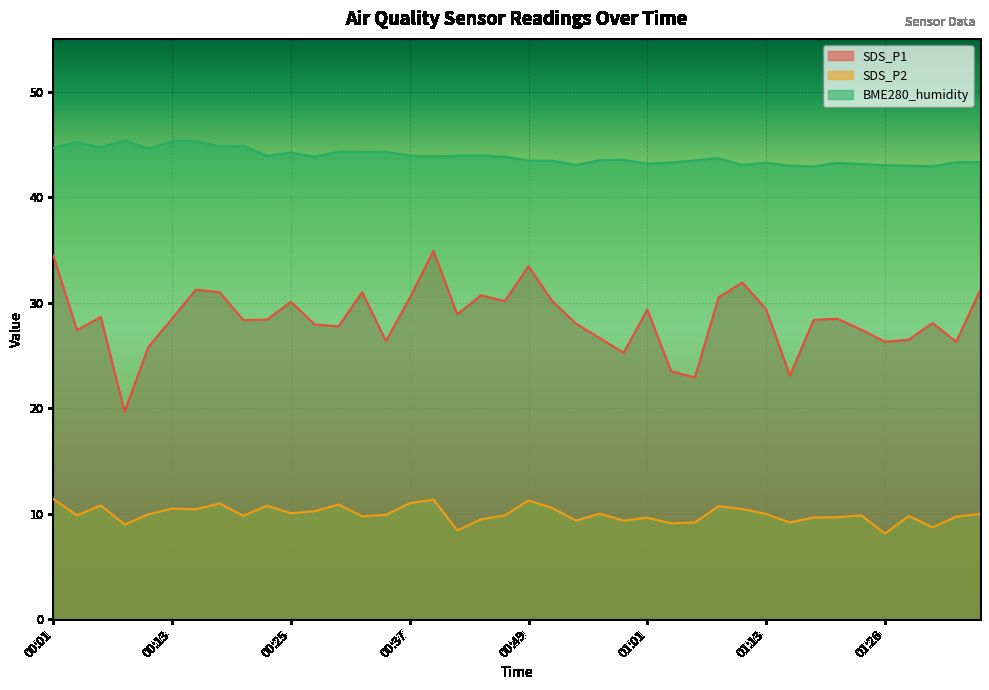

Is the value of SDS_P1 at 00:15 greater than the value of SDS_P2 at 00:42?

Yes